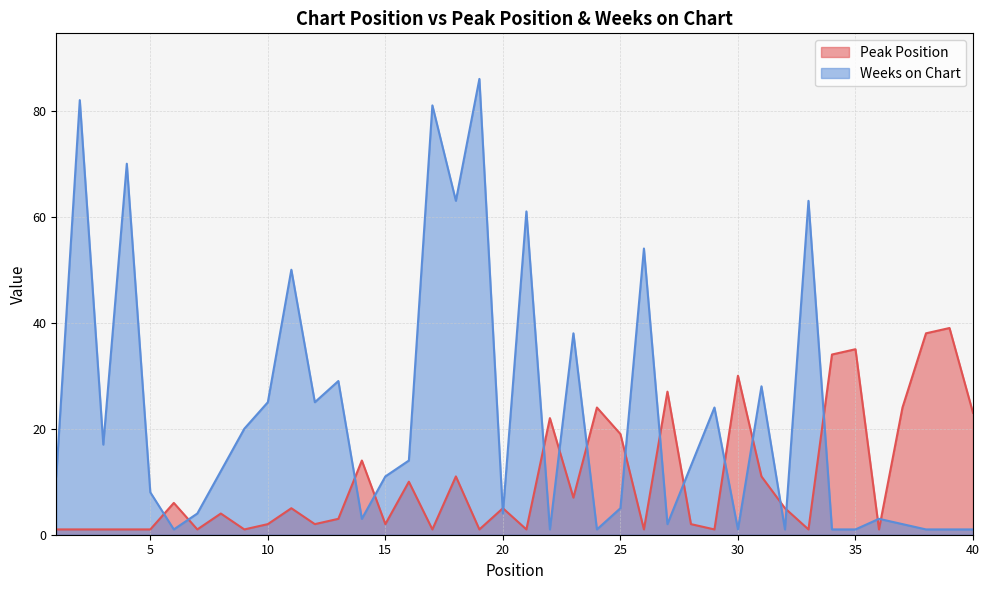

Rank the series by their average value, from lowest to highest.

Peak Position, Weeks on Chart